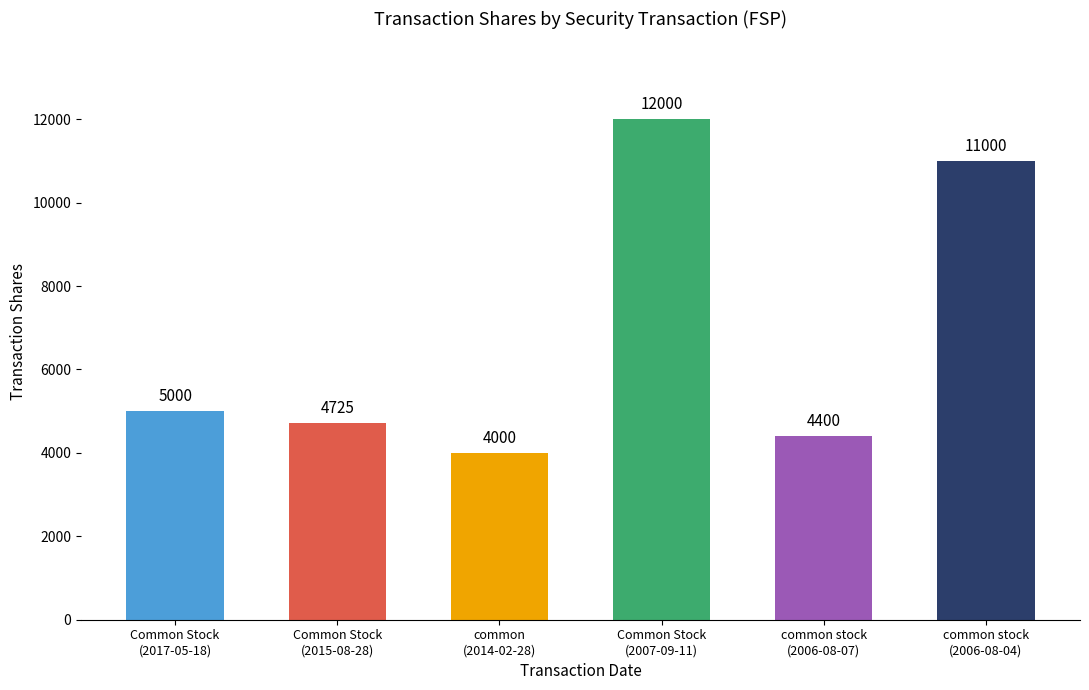

What value does the data have at Common Stock
(2017-05-18), to the nearest 100?

5000